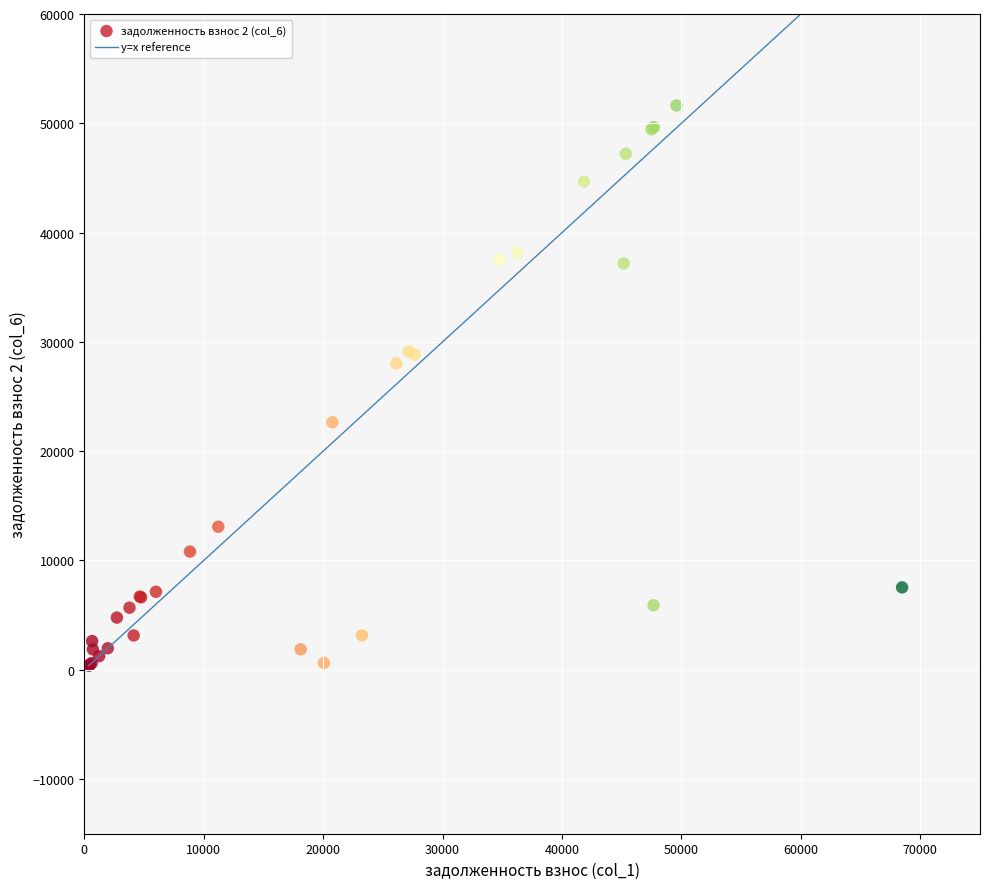

What Y value in the scatter plot is closest to 26005?

28028.6